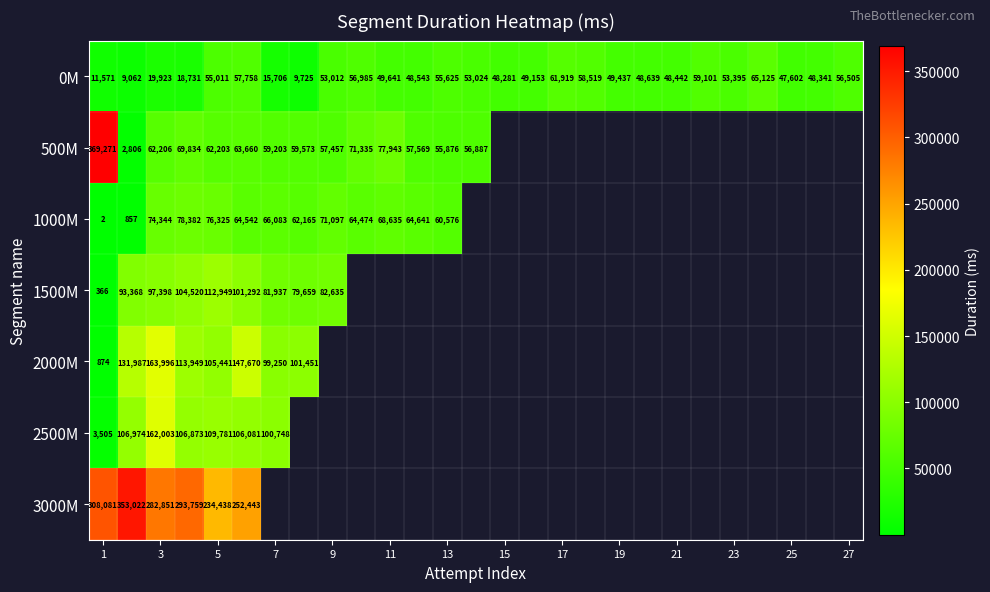

True or false: 2000M has a value of 874 at 1.

True